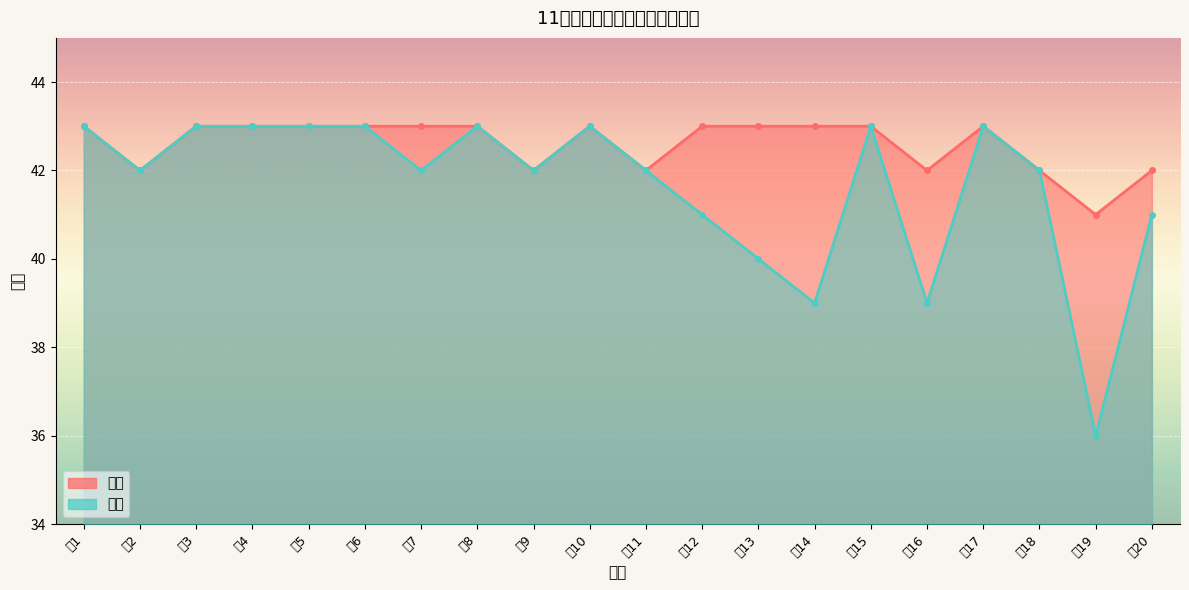

Reading left to right, what are all the values shown in this chart?

实到: 43	42	43	43	43	43	42	43	42	43	42	41	40	39	43	39	43	42	36	41
应到: 43	42	43	43	43	43	43	43	42	43	42	43	43	43	43	42	43	42	41	42